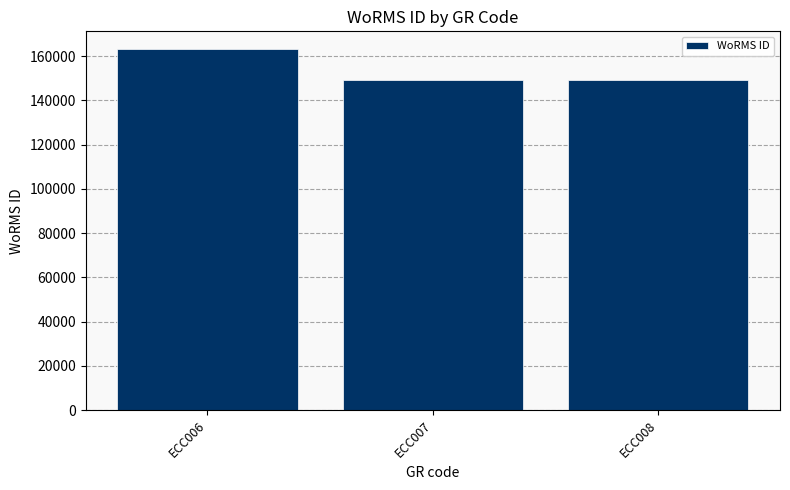

The value at ECC006 is 46630. True or false?

False